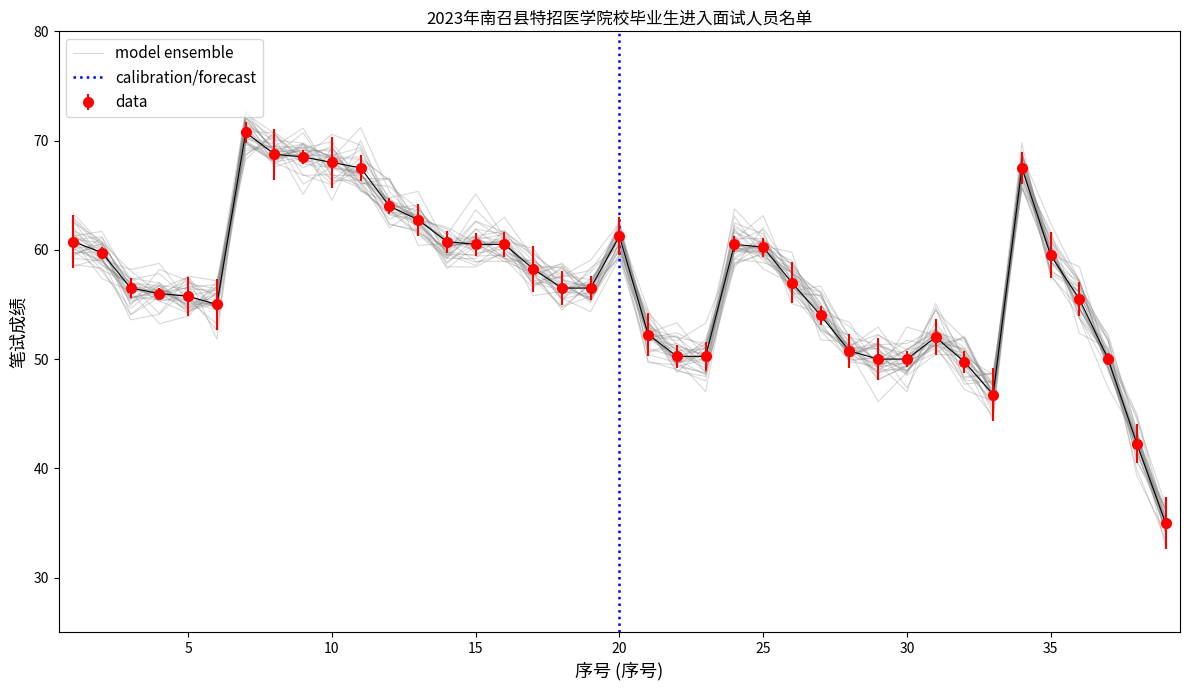

What is the ratio of the value at 20 to the value at 24?

1.0